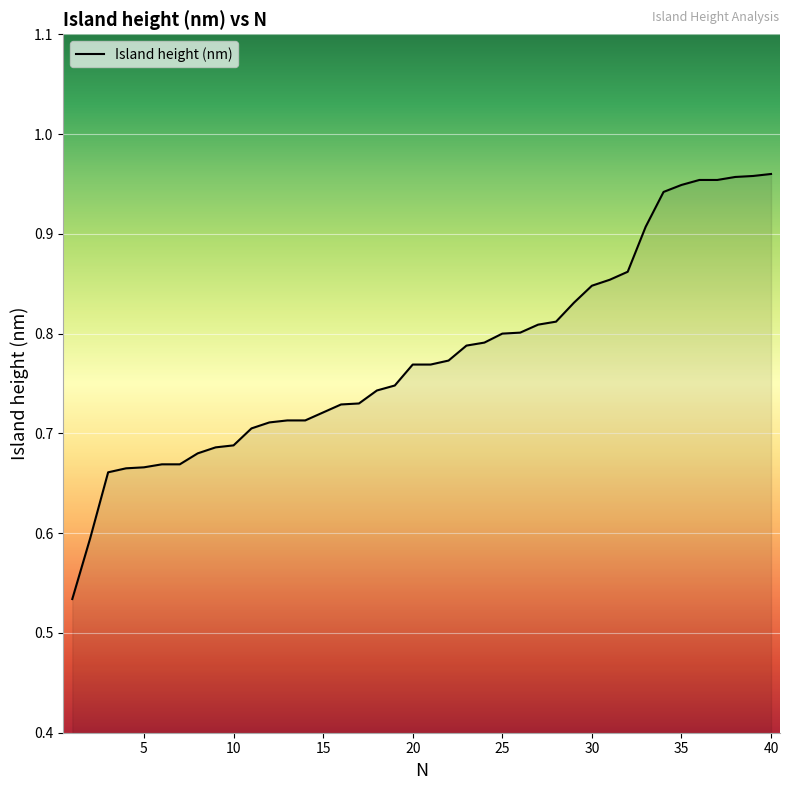

How many lines are shown in the chart?

1